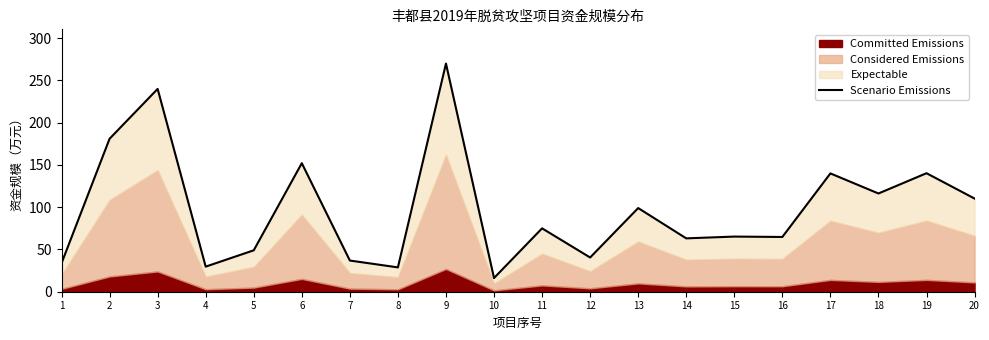

At which category does the chart reach its peak across all series?

9